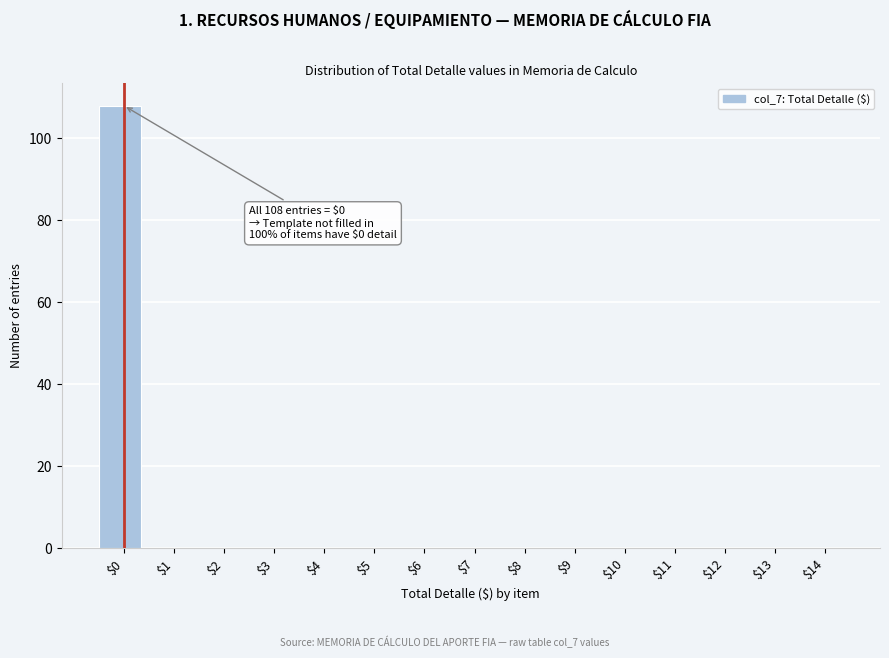

Which label corresponds to the largest value in the chart?

$0